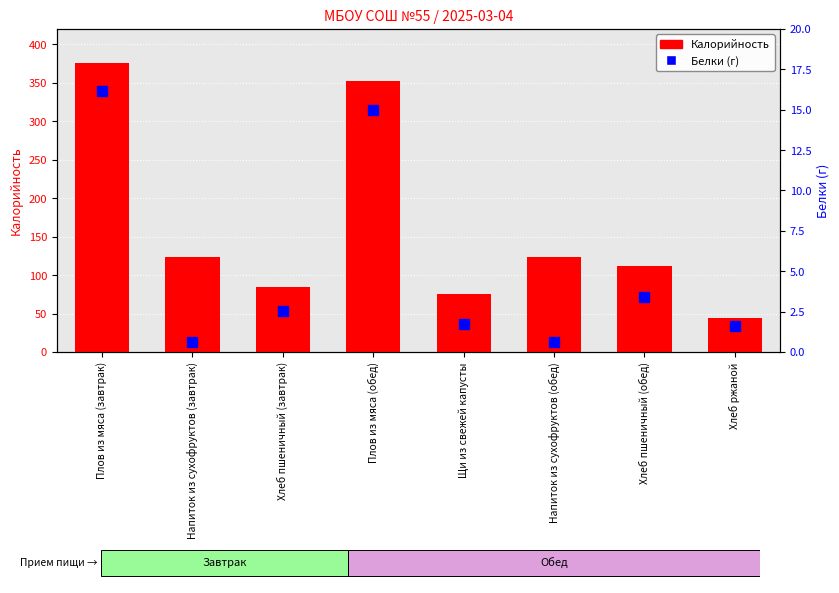

Is the value of Калорийность at Щи из свежей капусты greater than the value of Белки (г) at Хлеб пшеничный (завтрак)?

Yes